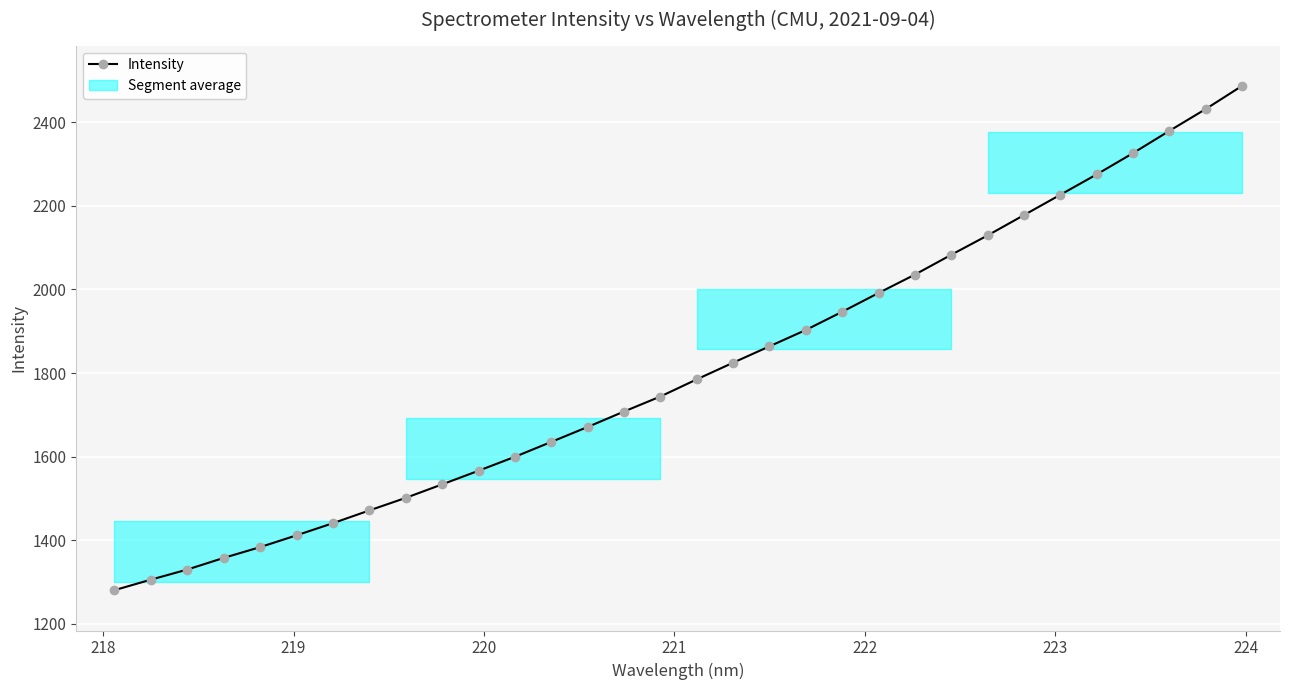

What is the value of the 7th point from the left?

1441.0